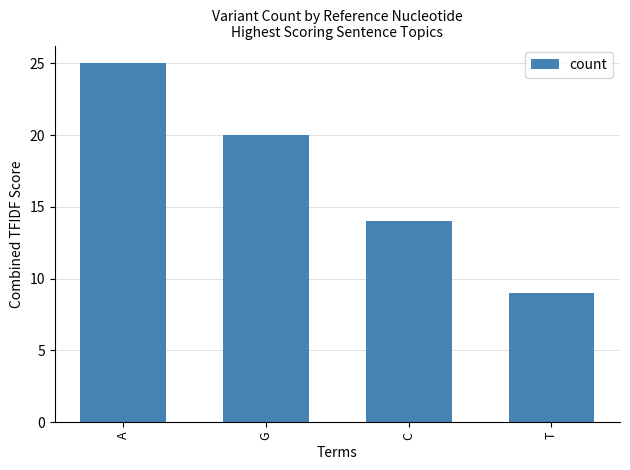

How many data points are less than 20?

2